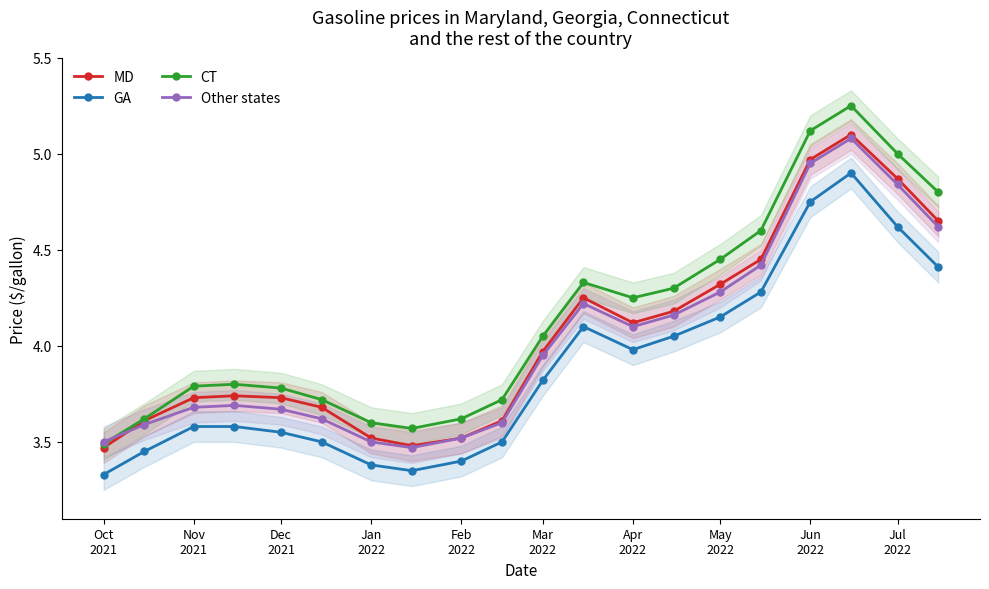

What is the smallest value displayed?

3.3